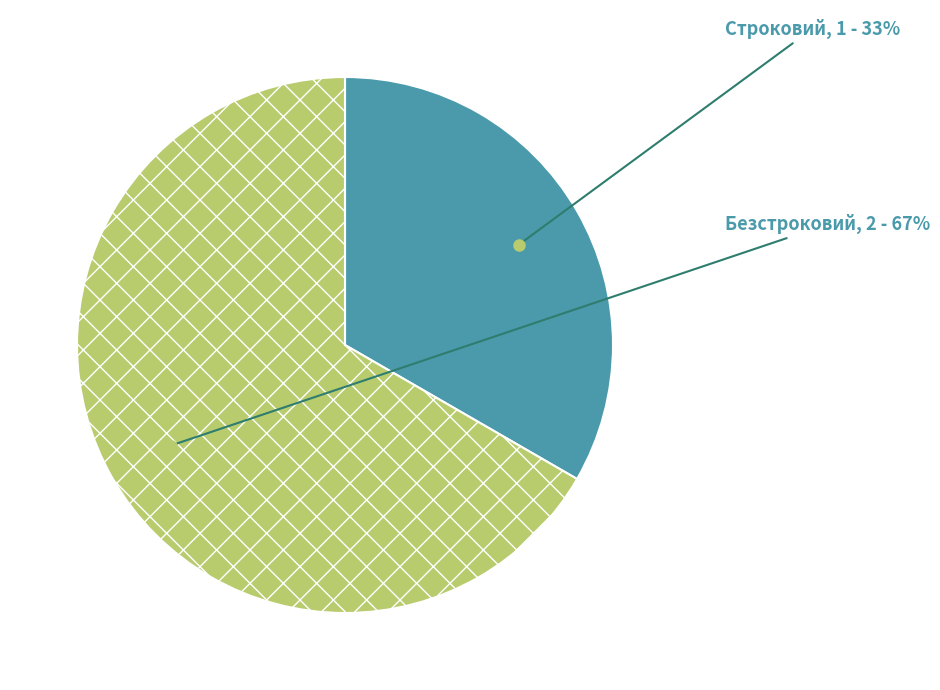

Which slice represents more than half of the pie?

Безстроковий